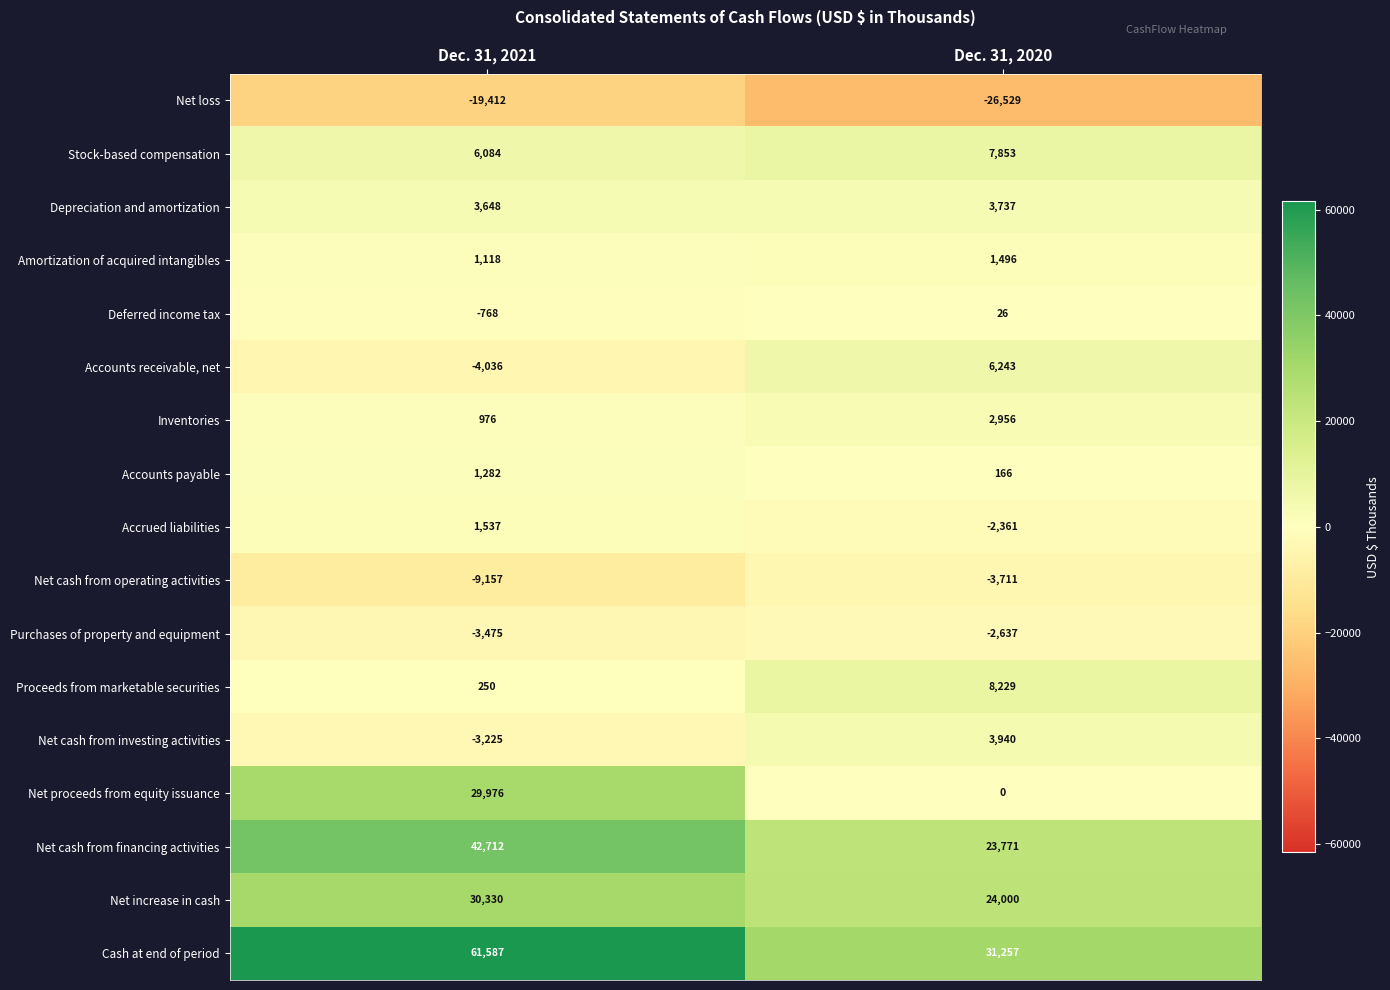

What is the spread (max minus min) of values at Dec. 31, 2021?

80999